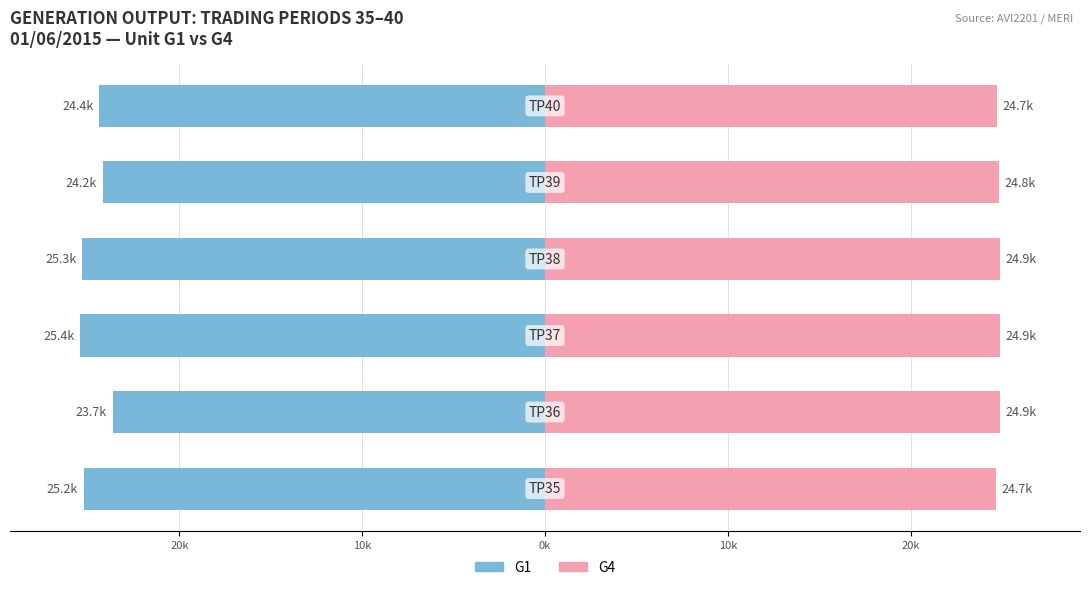

Which series has the largest range (max minus min)?

G1